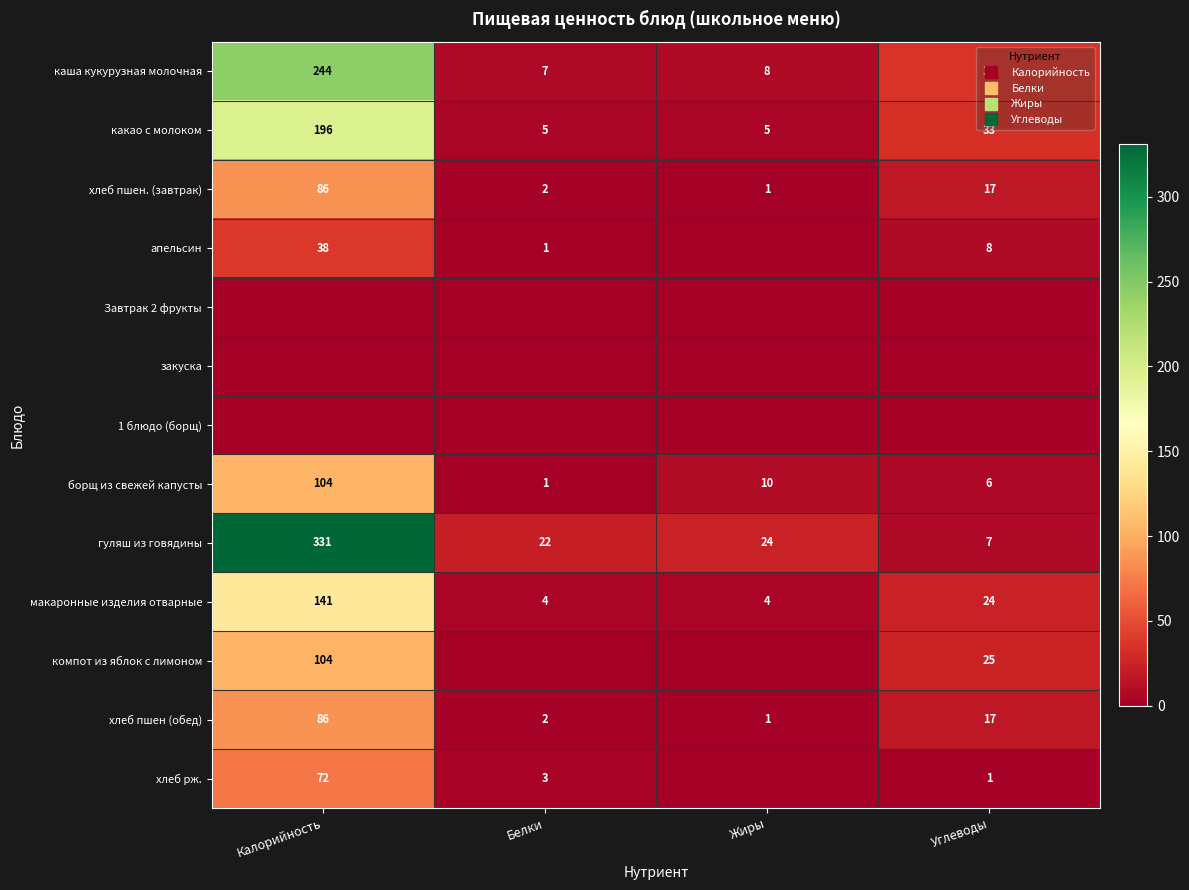

Rank the categories by хлеб пшен. (завтрак) value from lowest to highest.

Жиры, Белки, Углеводы, Калорийность